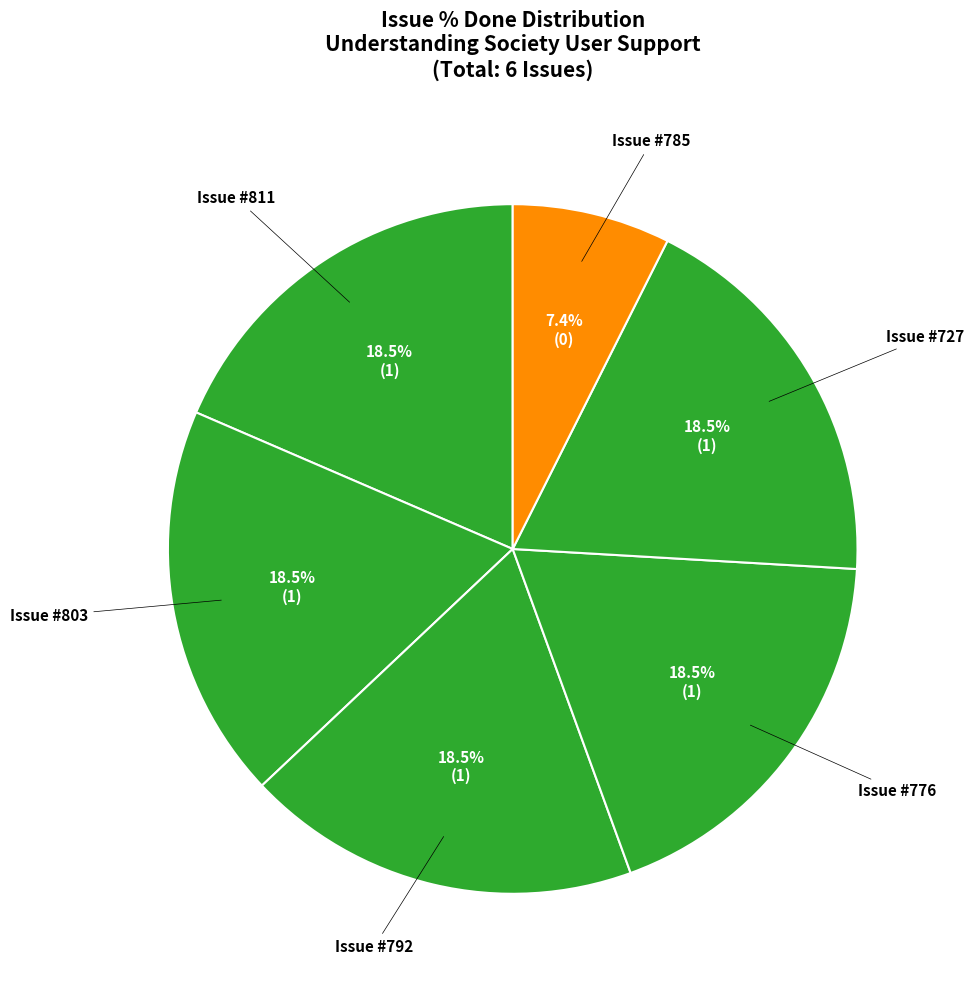

To the nearest percent, what is the average slice percentage?

17%